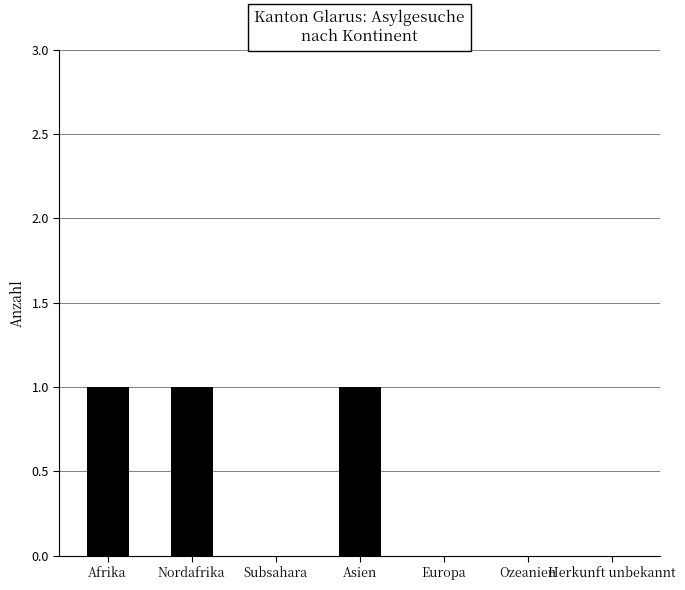

What is the sum of all values?

3